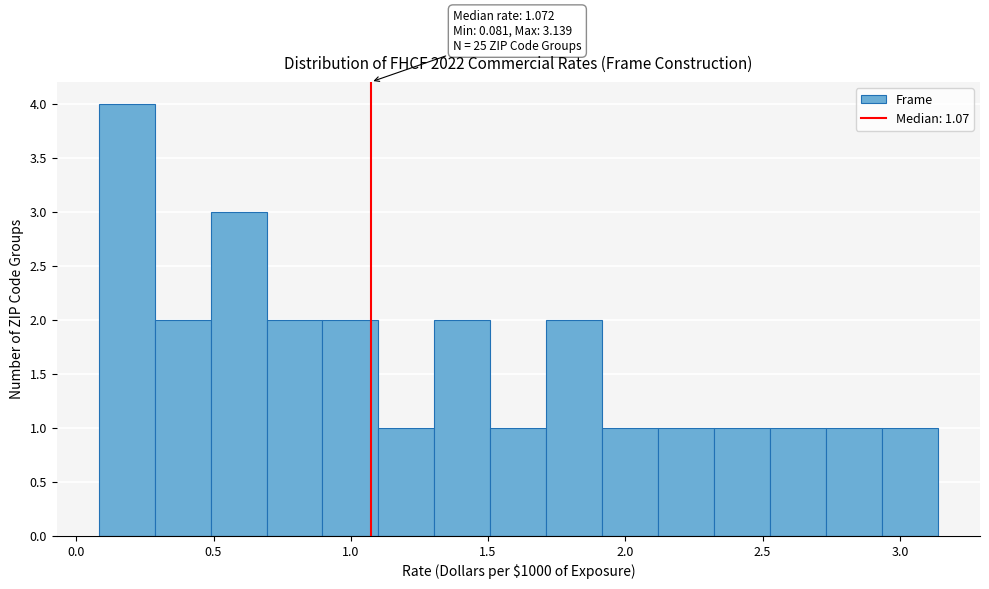

Which range on the x-axis has the tallest bar?

0.10 to 0.30